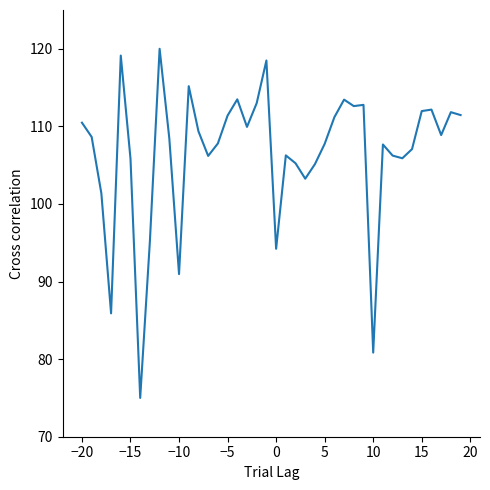

What is the greatest value displayed?

120.0